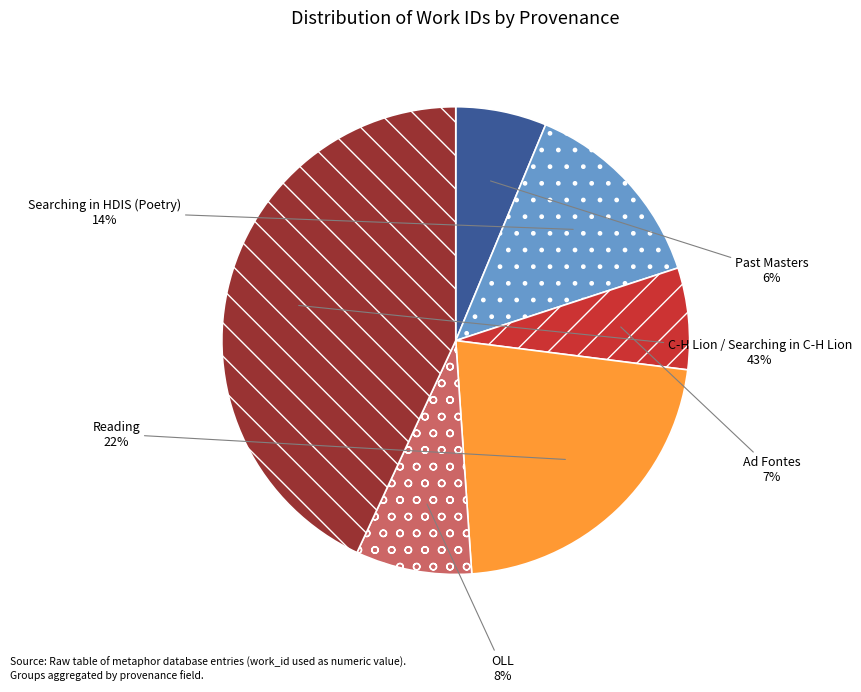

To the nearest percent, what is the average slice percentage?

17%